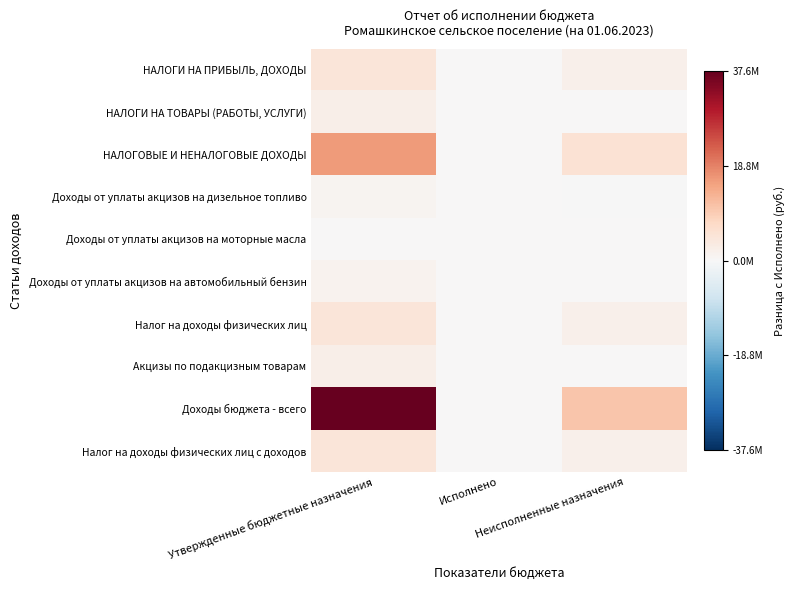

Reading left to right, transcribe all the data shown in this chart.

НАЛОГИ НА ПРИБЫЛЬ, ДОХОДЫ: Утвержденные бюджетные назначения=4616489.9	Исполнено=0.0	Неисполненные назначения=1952979.7
НАЛОГИ НА ТОВАРЫ (РАБОТЫ, УСЛУГИ): Утвержденные бюджетные назначения=2305631.1	Исполнено=0.0	Неисполненные назначения=242202.3
НАЛОГОВЫЕ И НЕНАЛОГОВЫЕ ДОХОДЫ: Утвержденные бюджетные назначения=15874164.8	Исполнено=0.0	Неисполненные назначения=5493449.6
Доходы от уплаты акцизов на дизельное топливо: Утвержденные бюджетные назначения=911480.0	Исполнено=0.0	Неисполненные назначения=-152430.0
Доходы от уплаты акцизов на моторные масла: Утвержденные бюджетные назначения=5651.1	Исполнено=0.0	Неисполненные назначения=372.2
Доходы от уплаты акцизов на автомобильный бензин: Утвержденные бюджетные назначения=1255940.4	Исполнено=0.0	Неисполненные назначения=129140.7
Налог на доходы физических лиц: Утвержденные бюджетные назначения=4616489.9	Исполнено=0.0	Неисполненные назначения=1952979.7
Акцизы по подакцизным товарам: Утвержденные бюджетные назначения=2305631.1	Исполнено=0.0	Неисполненные назначения=242202.3
Доходы бюджета - всего: Утвержденные бюджетные назначения=37621707.8	Исполнено=0.0	Неисполненные назначения=10480715.6
Налог на доходы физических лиц с доходов: Утвержденные бюджетные назначения=4625975.0	Исполнено=0.0	Неисполненные назначения=1971950.0